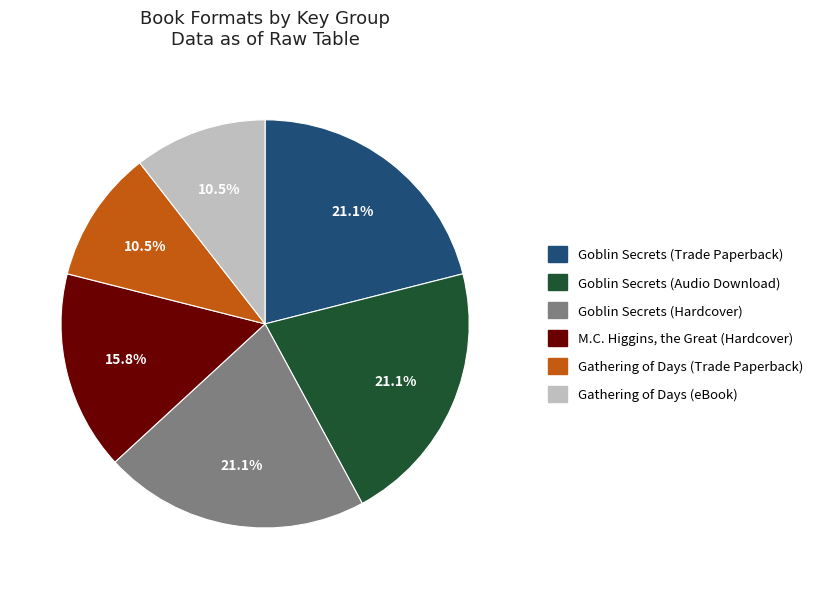

To the nearest percent, what portion does Goblin Secrets (Trade Paperback) represent?

21%